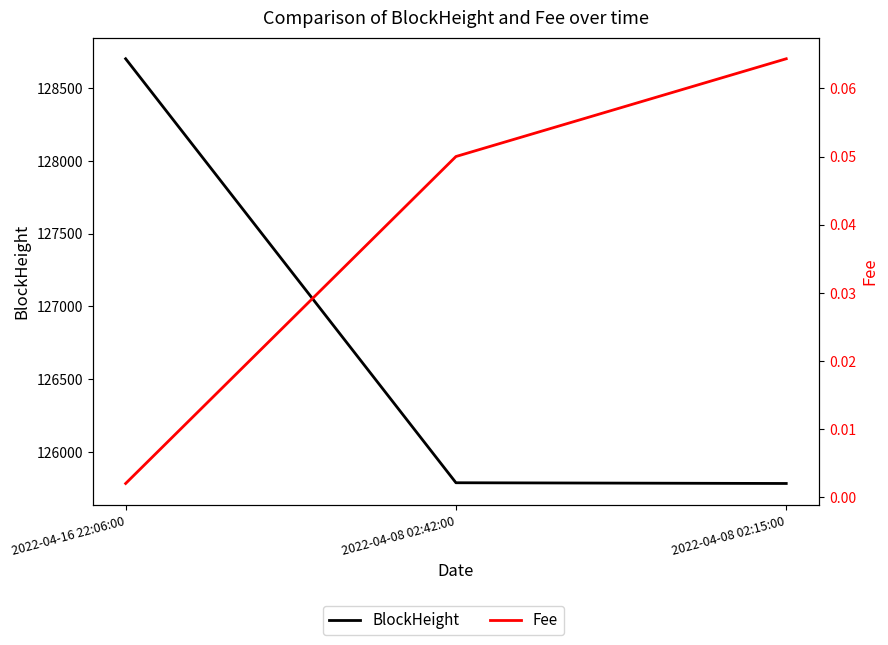

What is the total value across all series at 2022-04-08 02:42:00?

125790.1